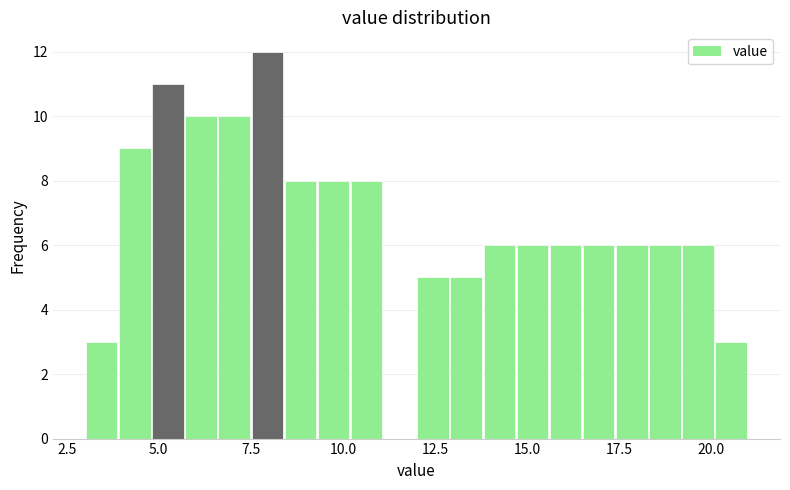

Read against the x-axis, roughly where is the centre of the tallest bar?

8.0